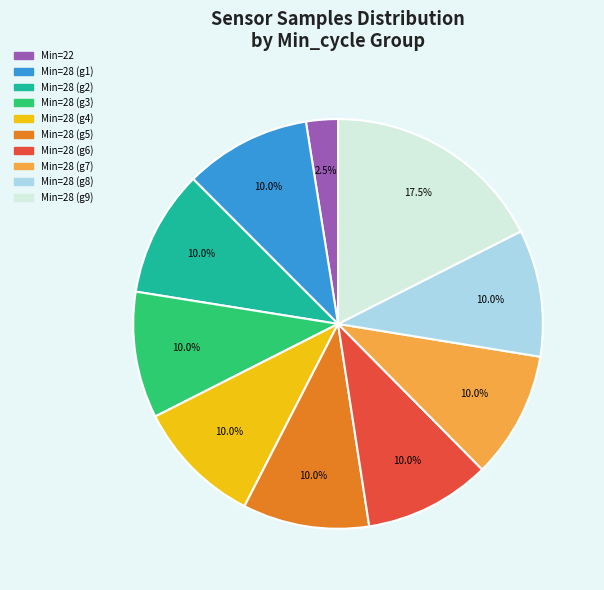

To the nearest percent, what is the average slice percentage?

10%